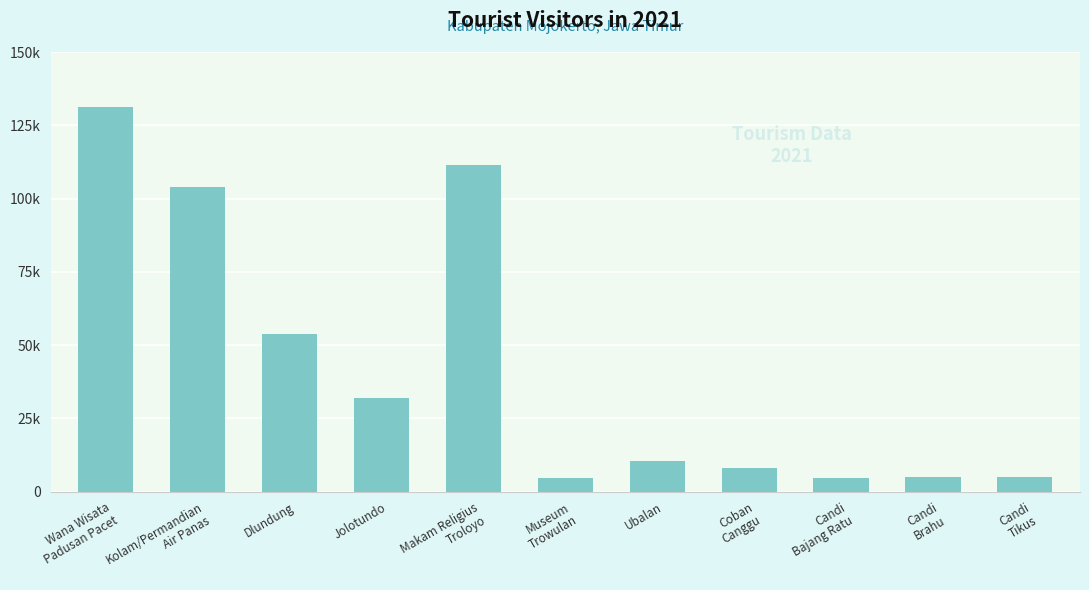

At which category does the chart reach its peak across all series?

Wana Wisata
Padusan Pacet